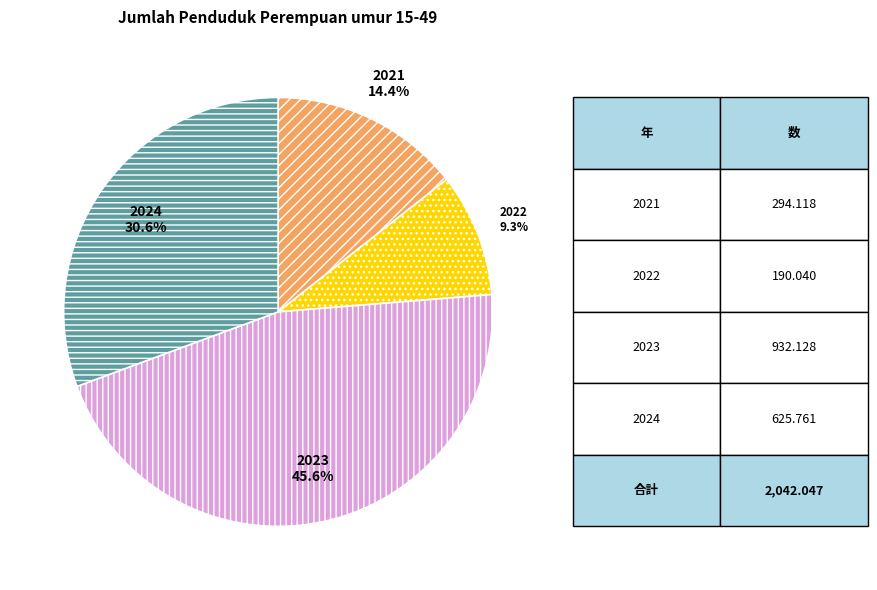

What is the largest slice in the pie chart?

2023